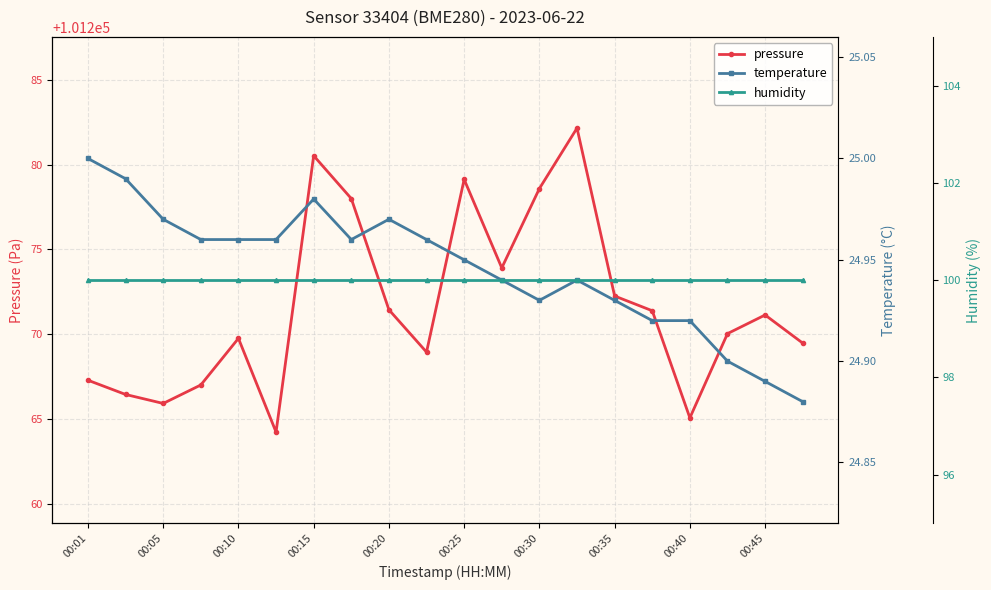

List the series in order of their peak value, lowest first.

temperature, humidity, pressure